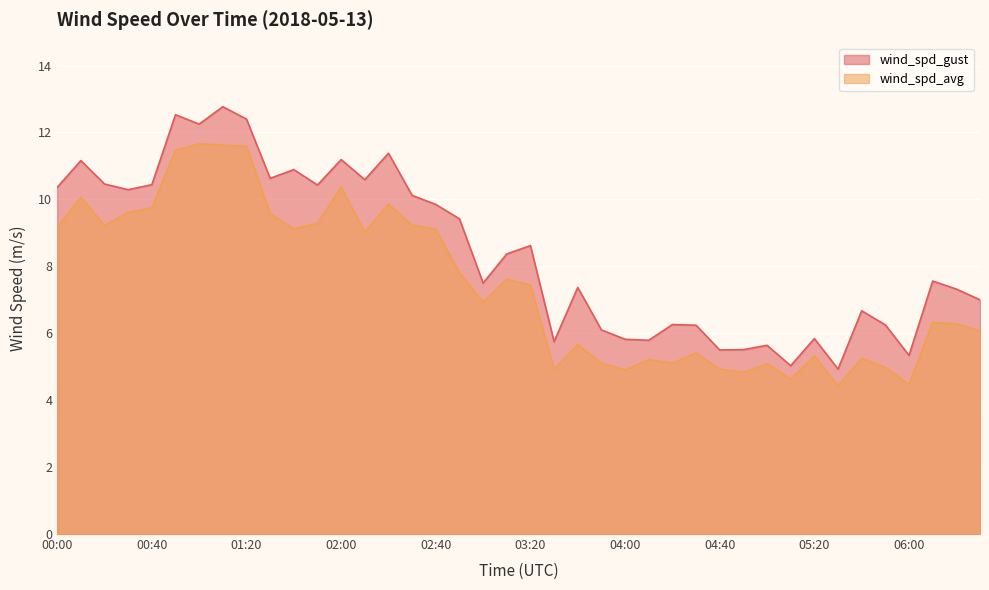

What is the difference between the wind_spd_avg values at 01:50 and 05:50?

4.3